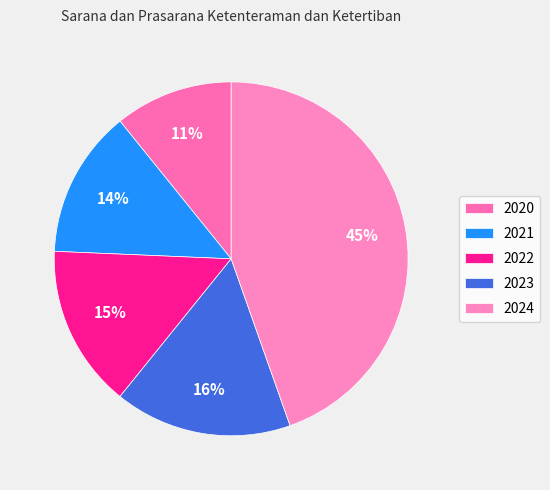

True or false: 2023 accounts for 16% of the total.

True